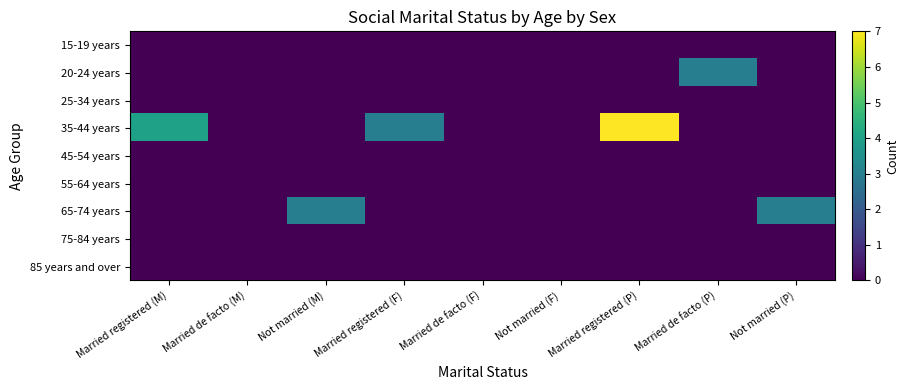

Which series has the largest total across all categories?

35-44 years